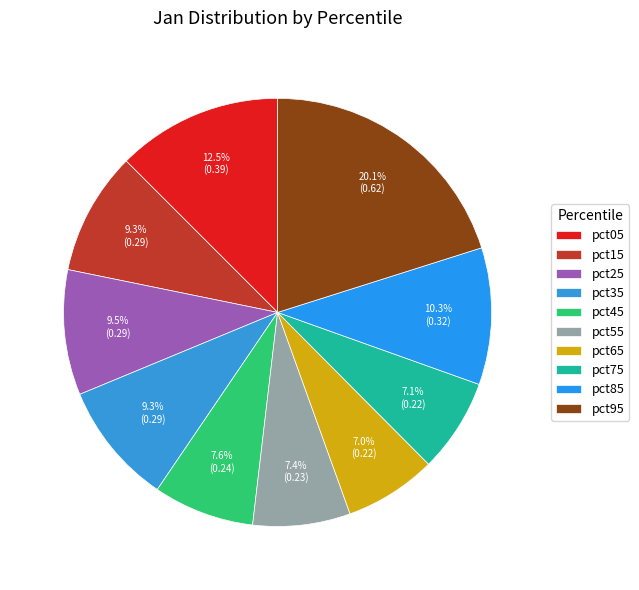

True or false: pct35 accounts for 19% of the total.

False